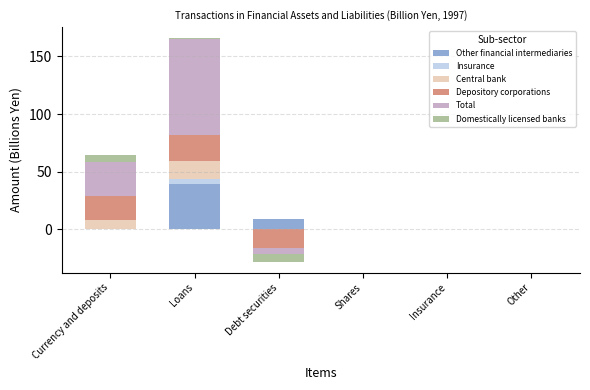

What are all the series names shown in the legend?

Other financial intermediaries, Insurance, Central bank, Depository corporations, Total, Domestically licensed banks